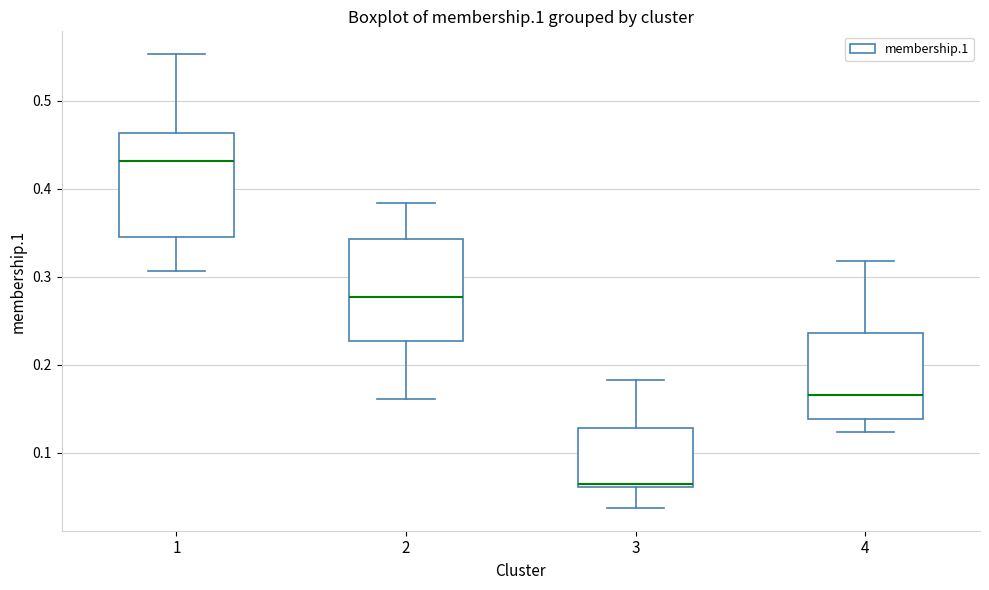

Where is the lower edge of the box at x = 1 on the y-axis? The values are not printed on the chart, so give them approximately, as read against the axis.

0.35